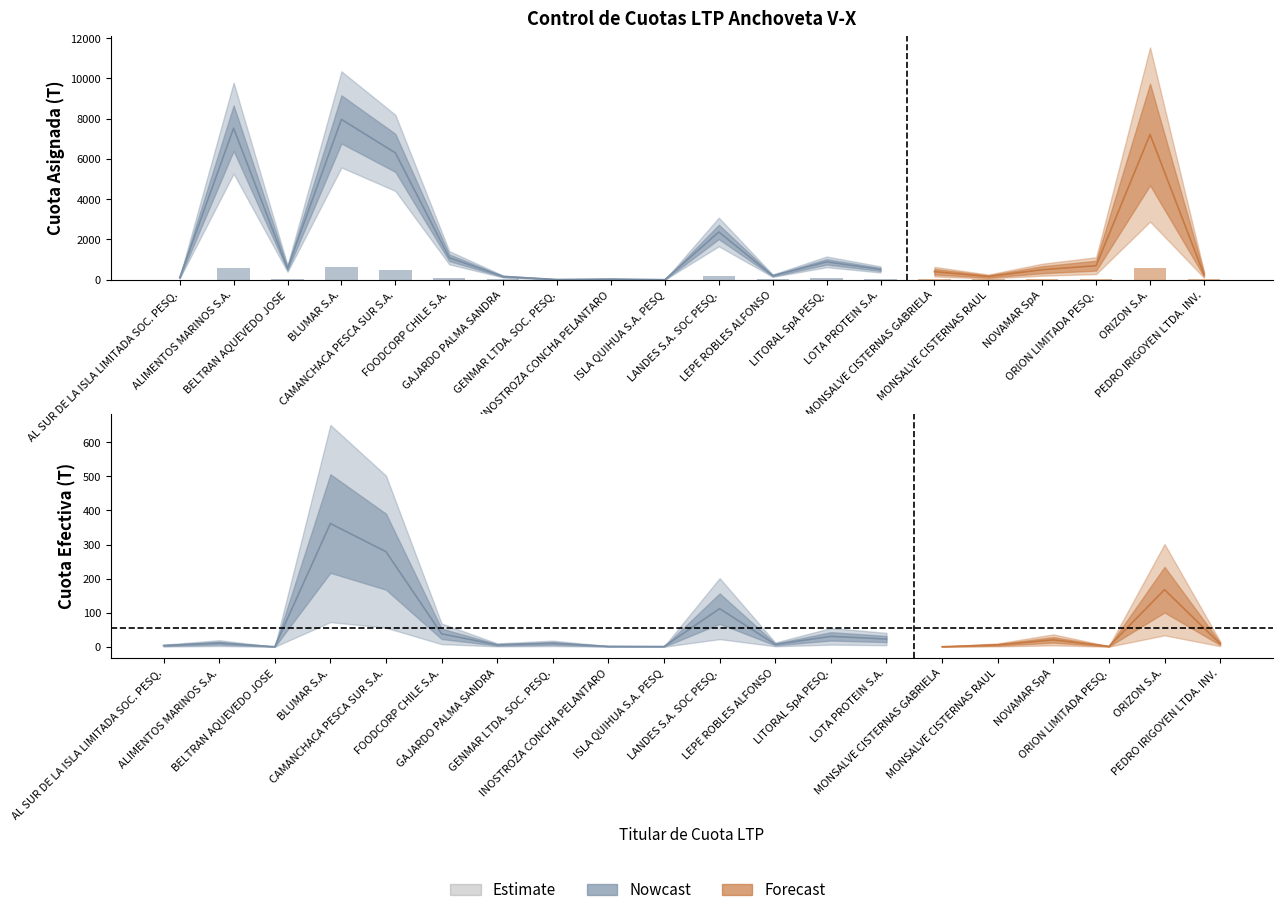

What is the change in value from CAMANCHACA PESCA SUR S.A. to ORIZON S.A.?

+72.9